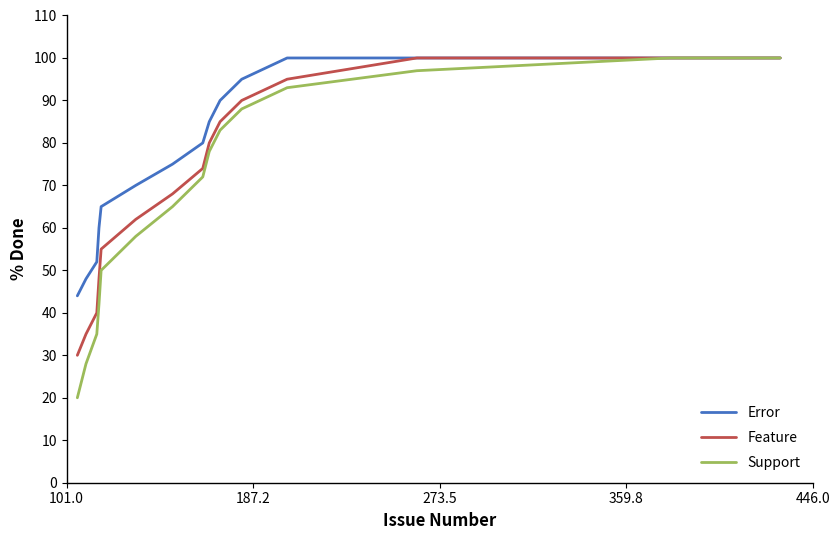

Which series has the largest range (max minus min)?

Support